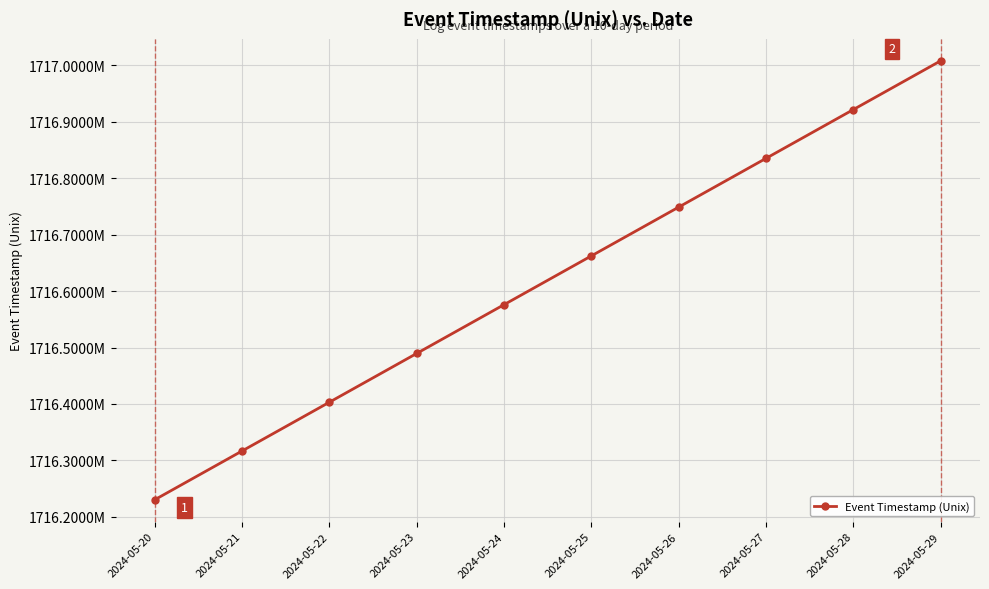

What is the smallest value displayed?

1716230400